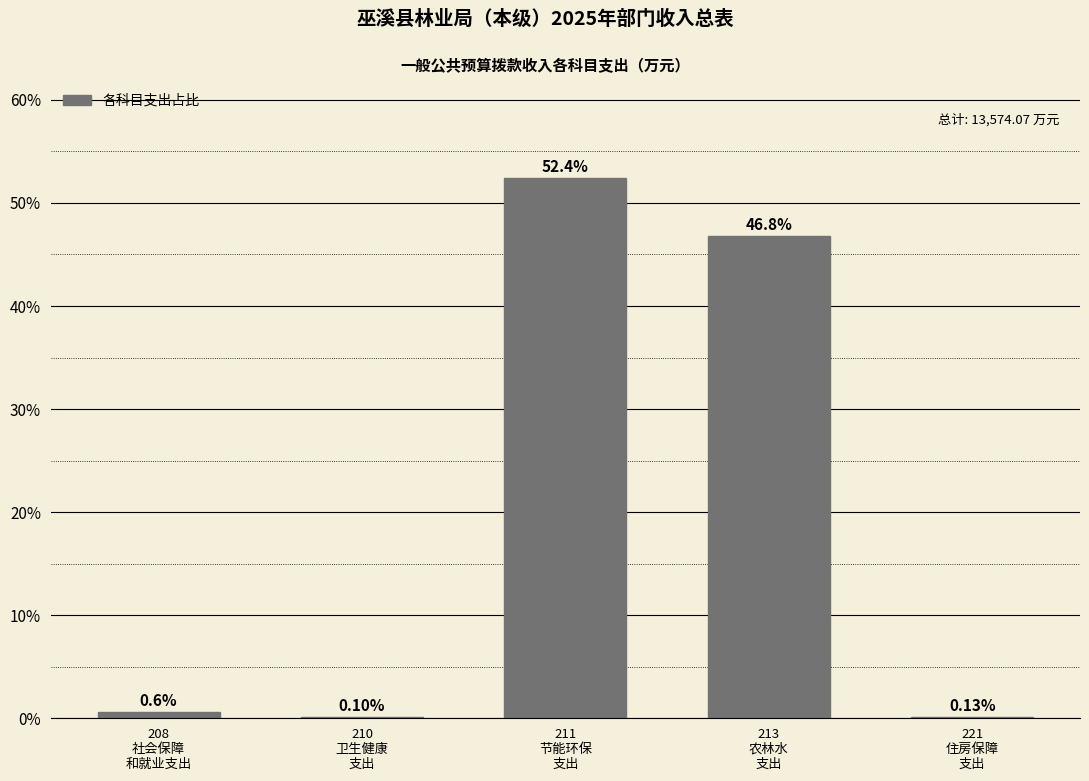

What is the sum of all values?

100.0